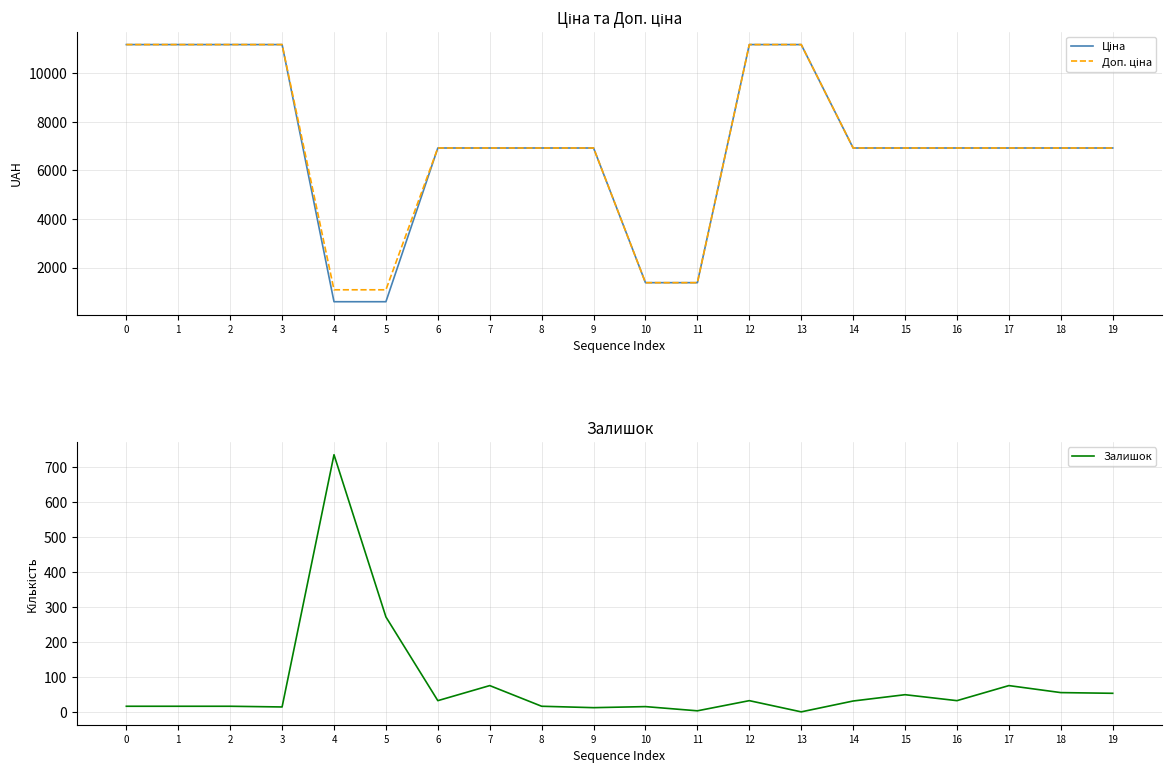

Which series has the largest range (max minus min)?

Ціна